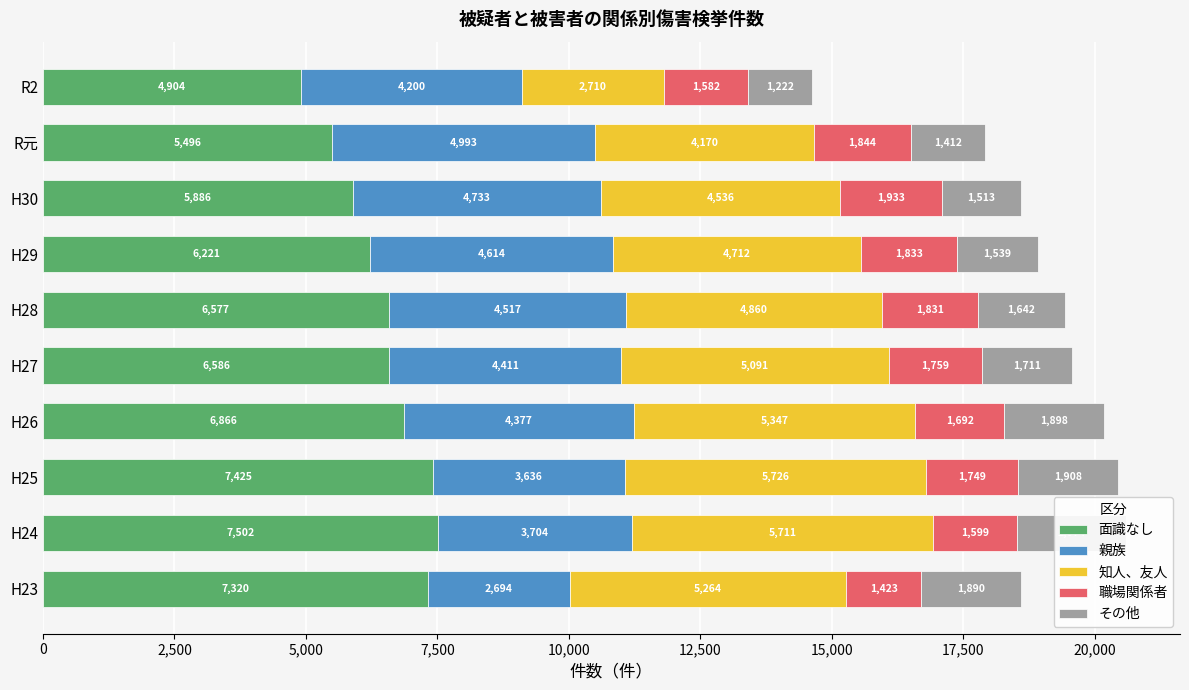

What is the spread (max minus min) of values at H23?

5897